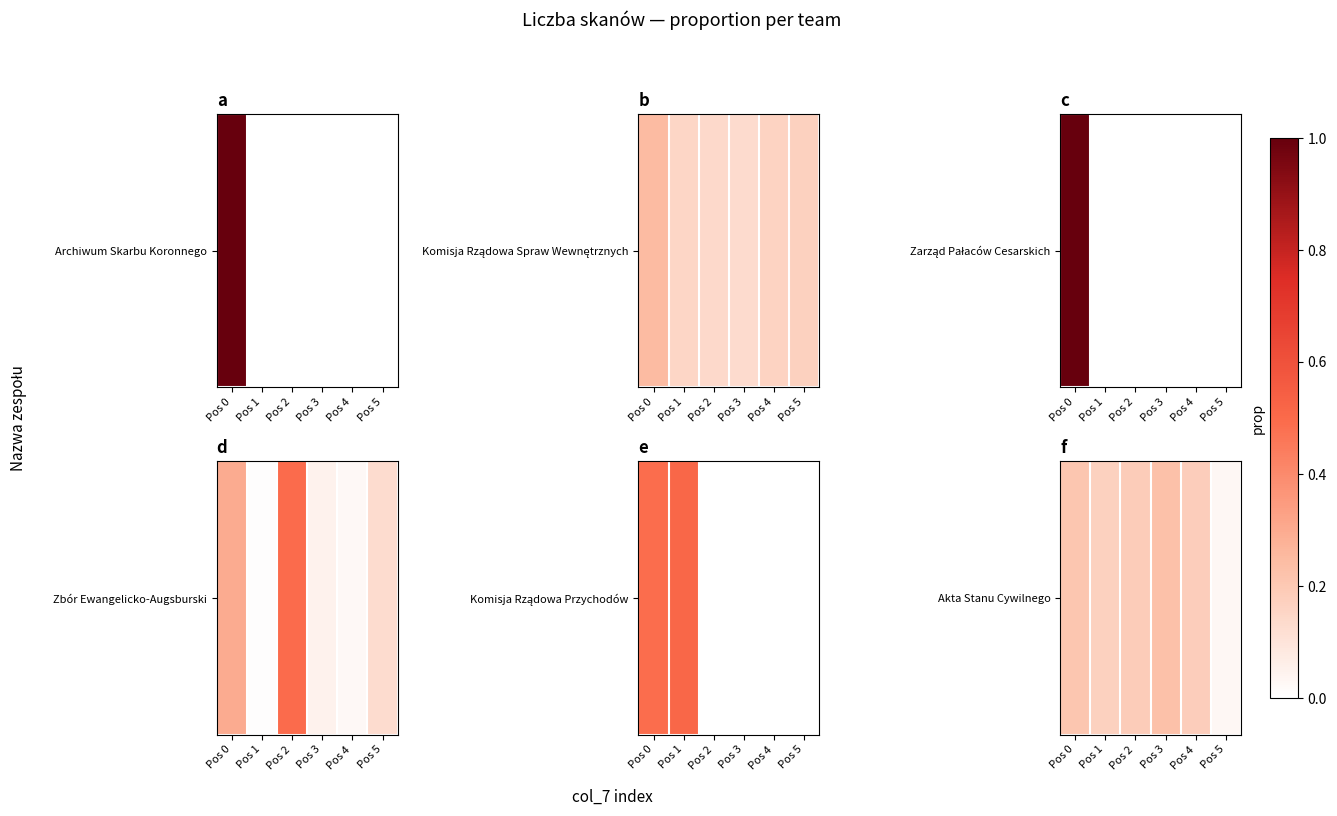

What is the change in value from Pos 4 to Pos 5?

-0.2